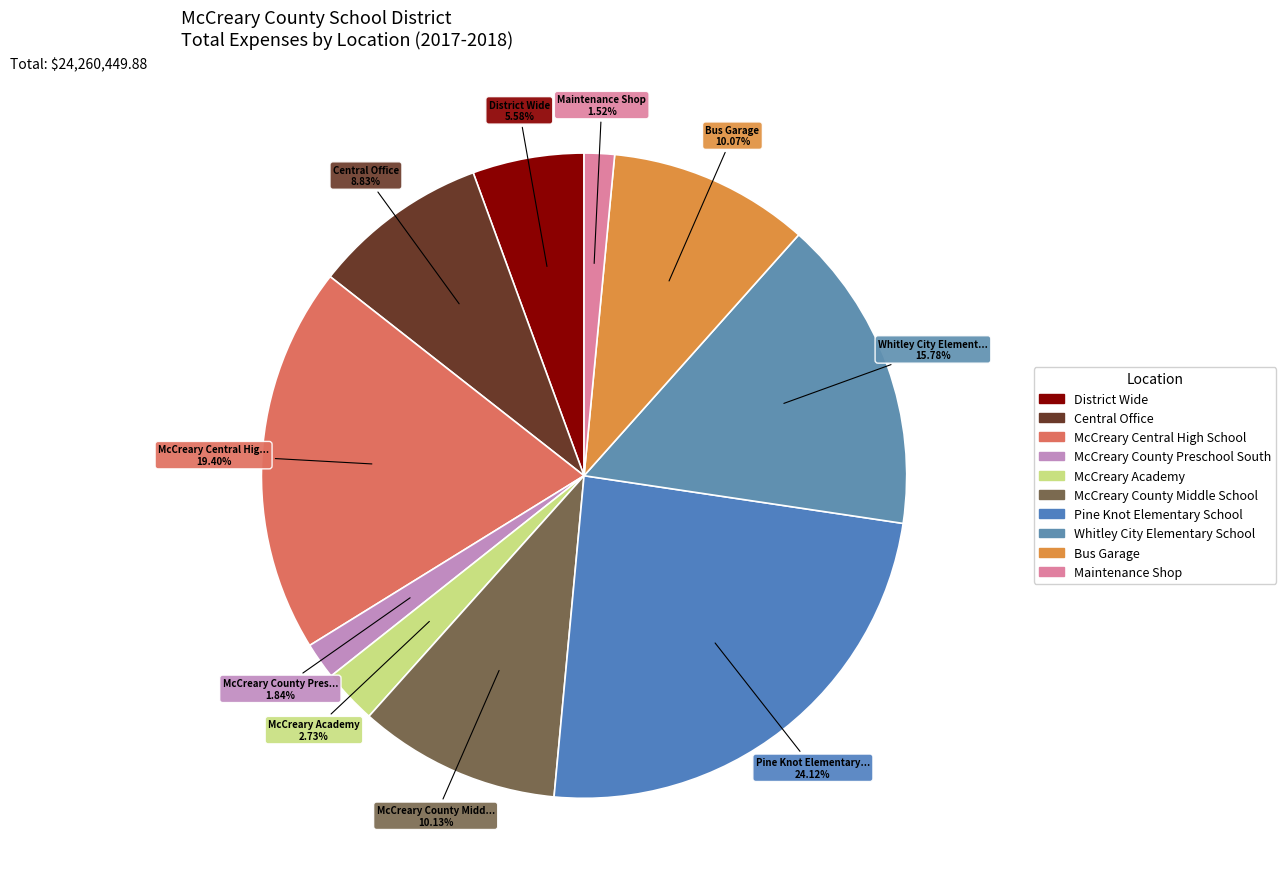

Approximately how many times larger is the value at District Wide compared to Maintenance Shop?

3.7